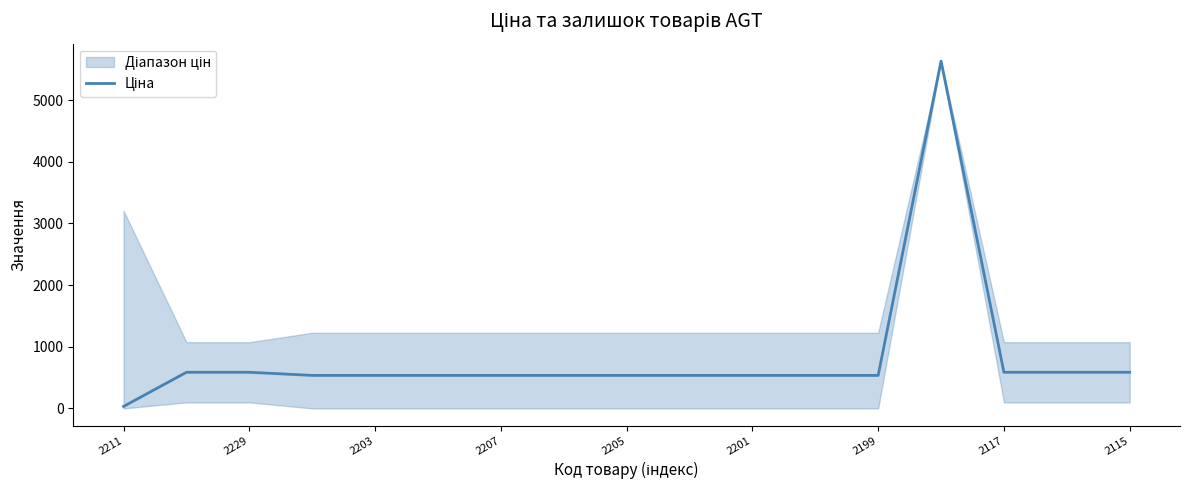

What is the value of the 1st point from the left?

32.0